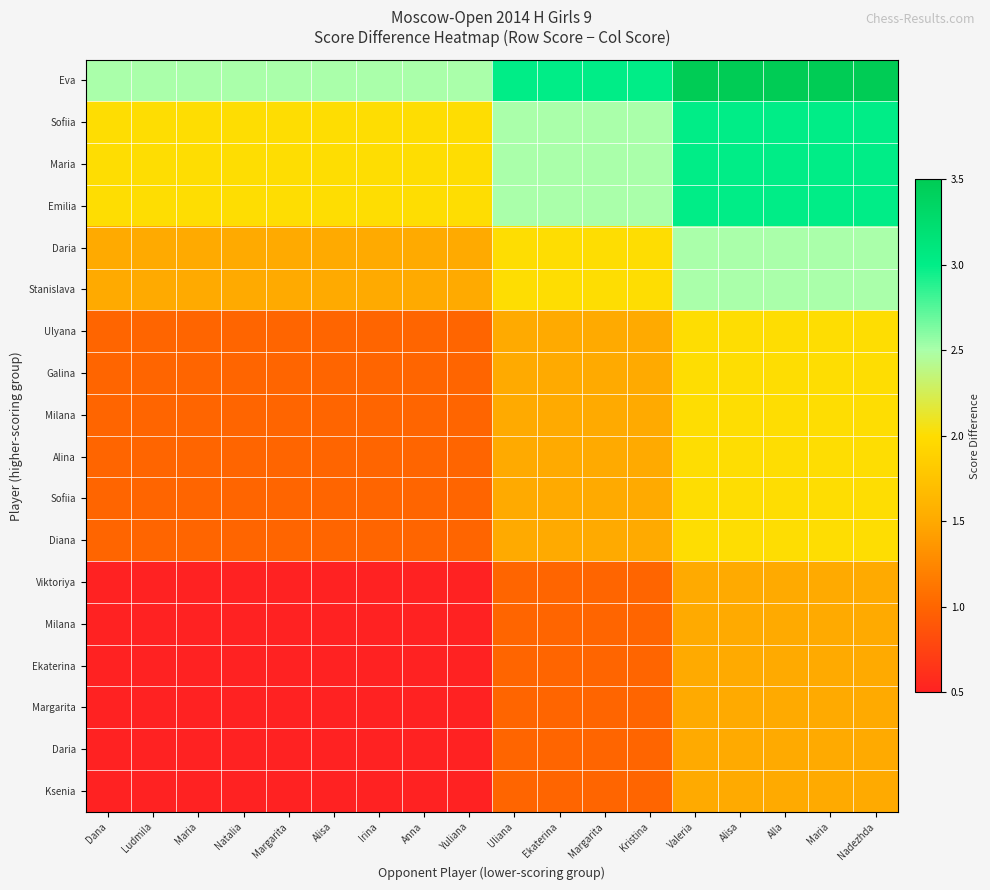

At which category does the chart reach its minimum across all series?

Dana